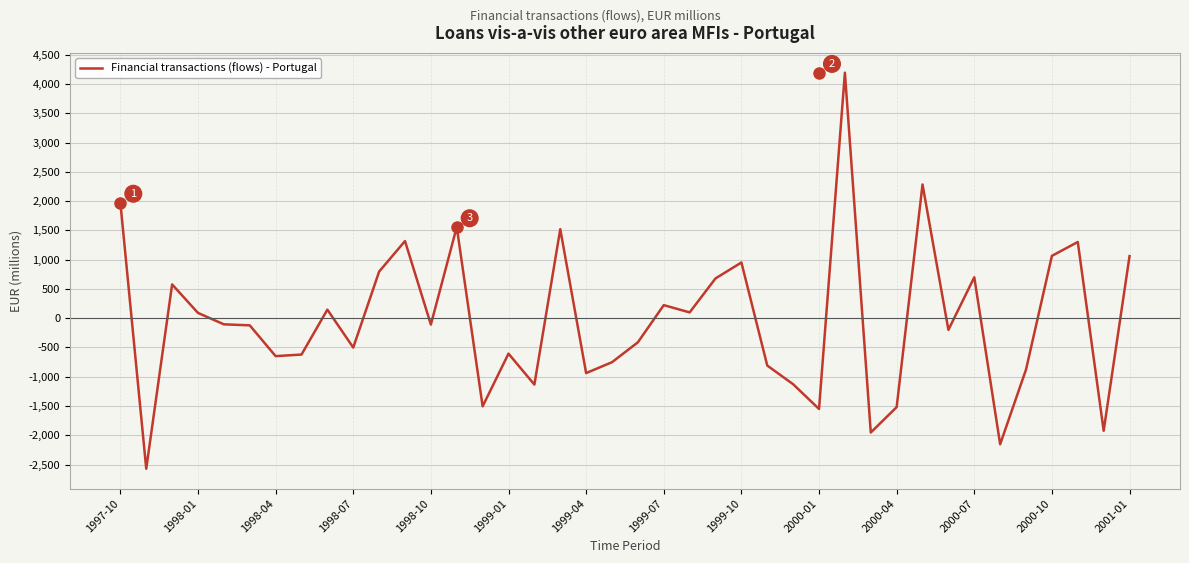

What is the maximum value shown in the chart?

4194.7